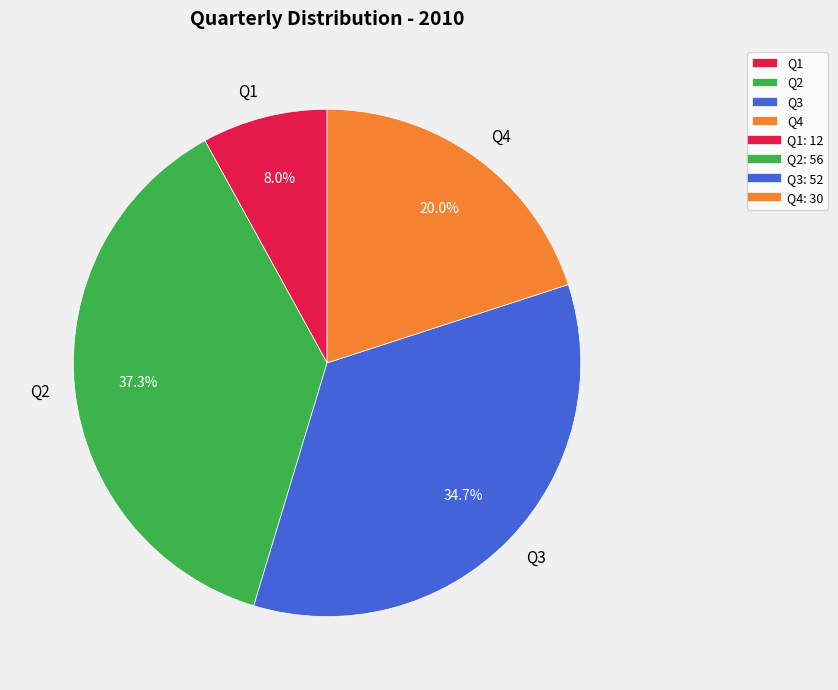

Combined, what portion of the pie is Q4 and Q1?

28.0%